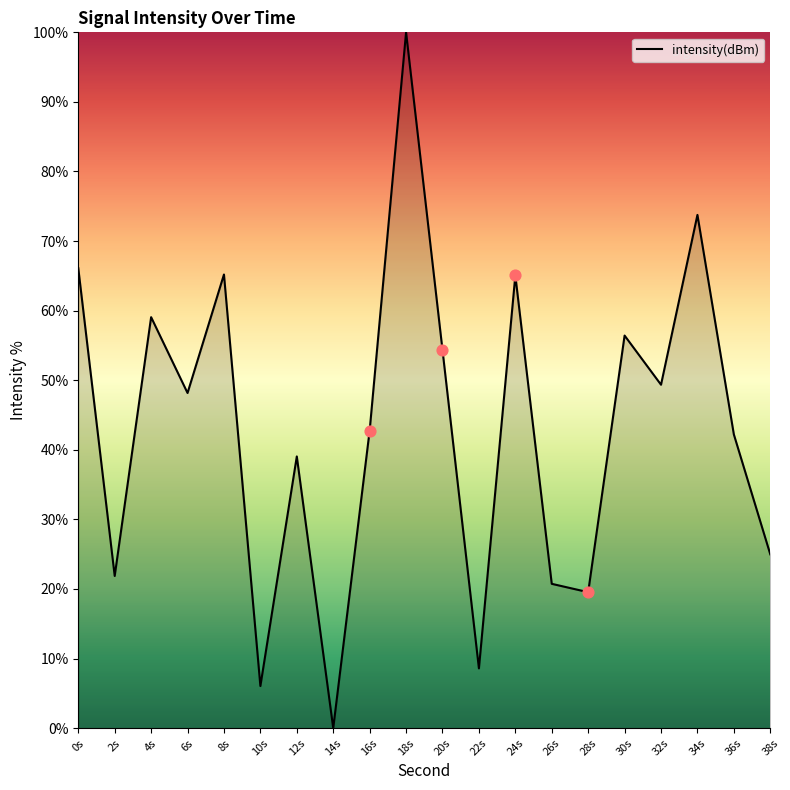

Between 26s and 28s, which is larger?

26s